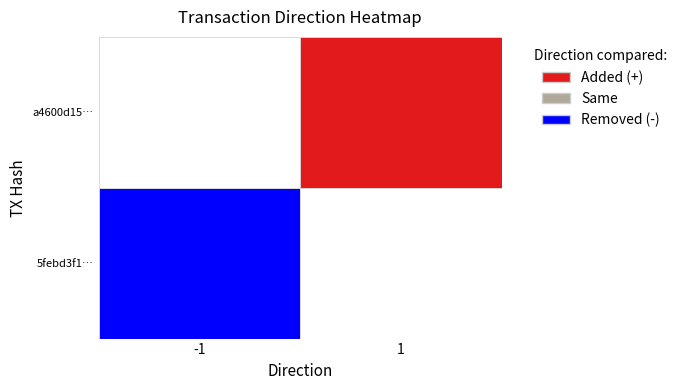

Reading left to right, what are all the values shown in this chart?

5febd3f1cfeb049e7c0236cad21599045d02913: direction=-1	time_stamp=1640177182
a4600d15dd0f2b268e3470b7802f575120911dc: direction=1	time_stamp=1640126891